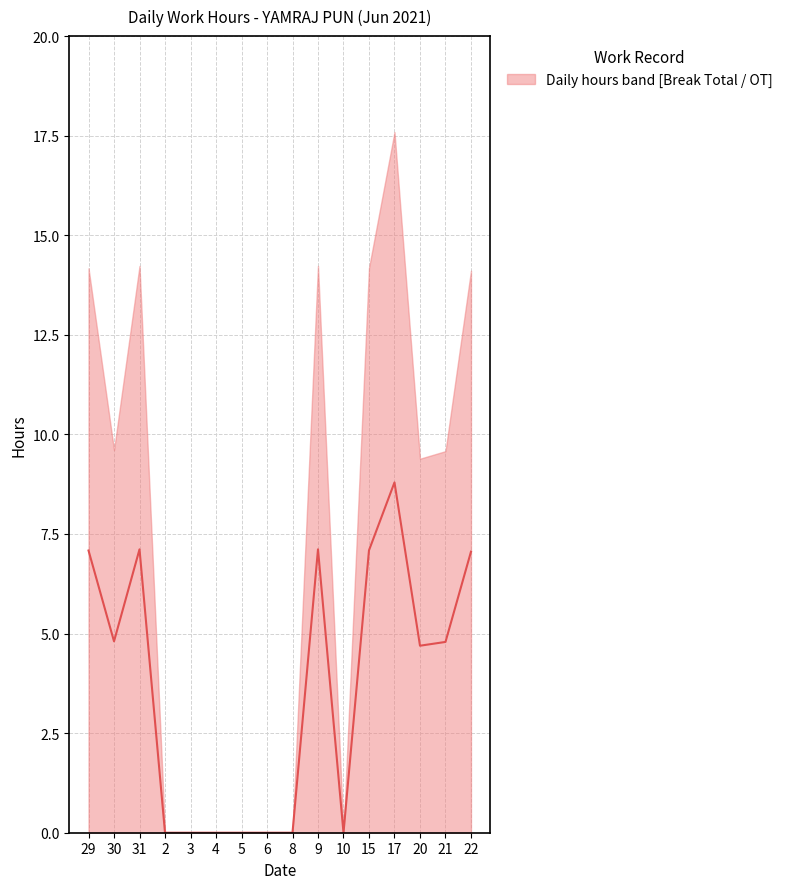

Is it true that the value at 8 is -5.2?

False